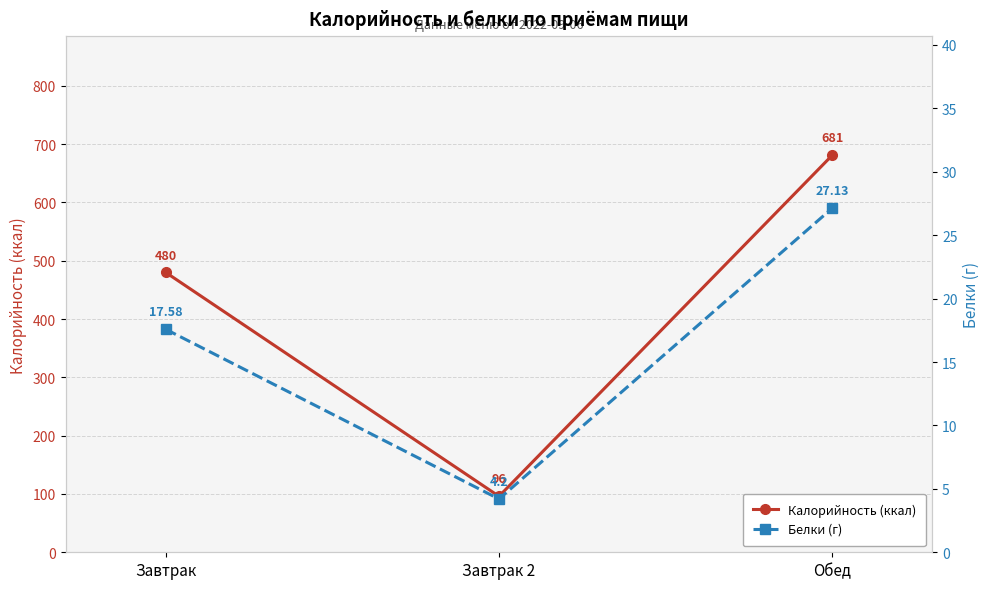

What is the value of the Белки (г) point at the 1st from the left?

17.6